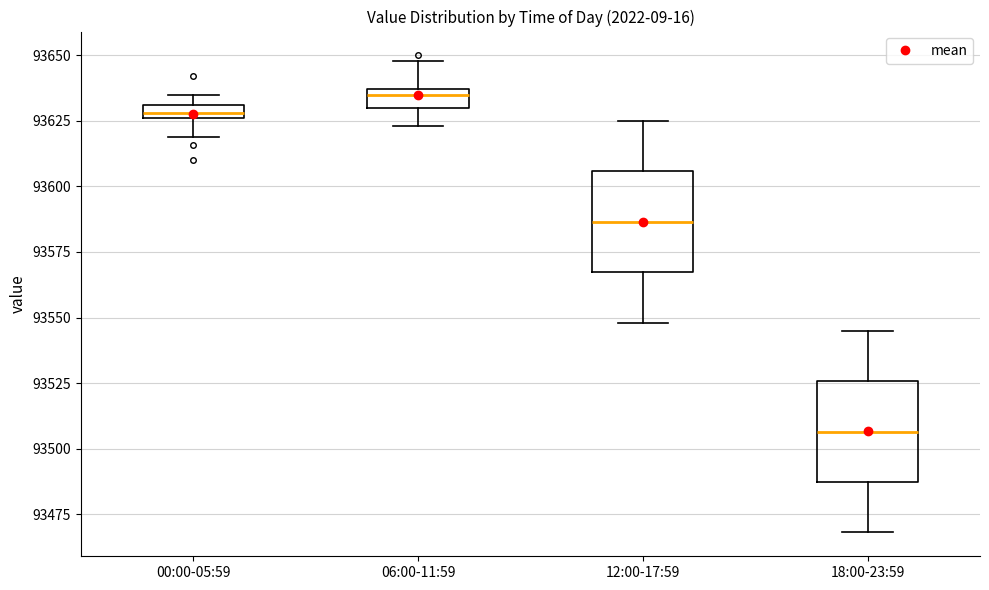

Where does the median line of the box for 12:00-17:59 sit on the y-axis? The values are not printed on the chart, so give them approximately, as read against the axis.

93585